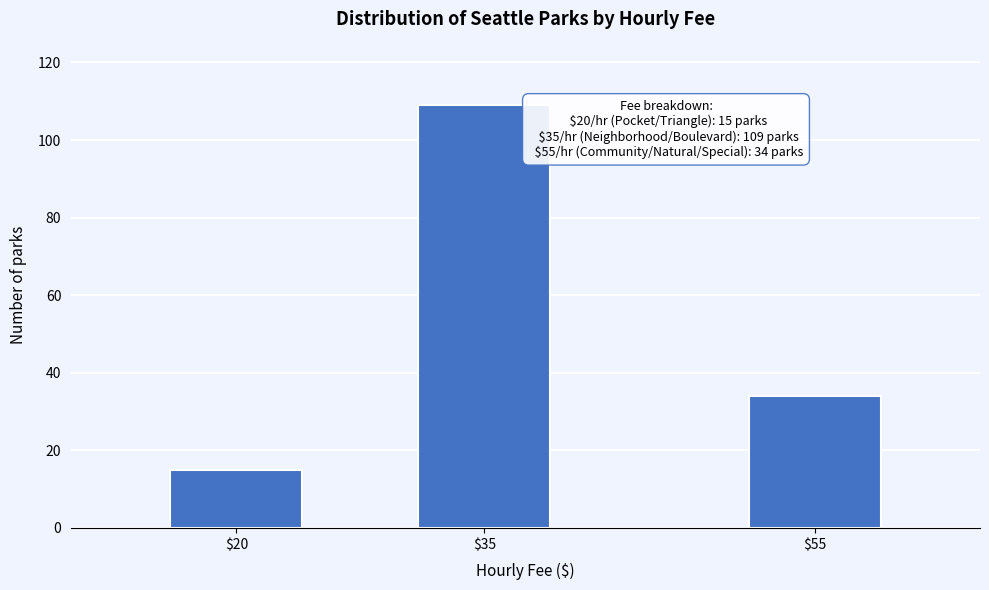

Reading left to right, extract all data points from this chart.

15	109	34